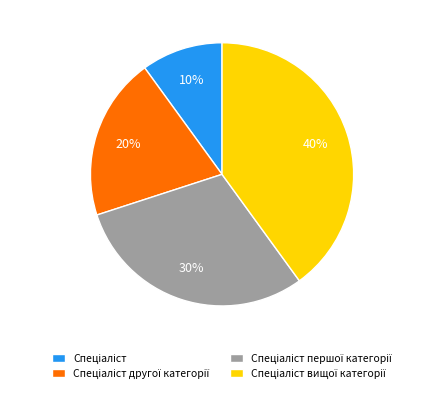

Does any single category account for the majority?

No